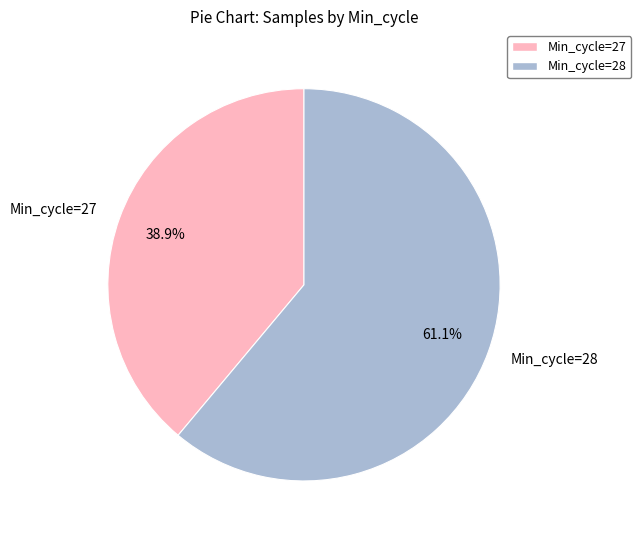

Is the sum of Min_cycle=27 and Min_cycle=28 greater than half?

Yes